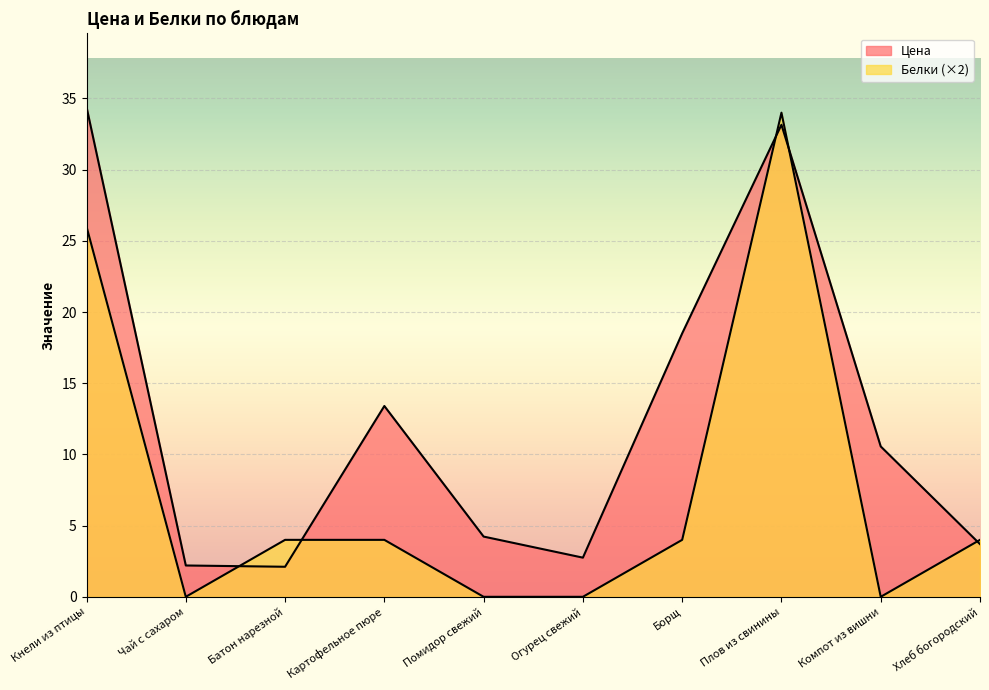

At which label does Белки reach its peak?

Плов из свинины